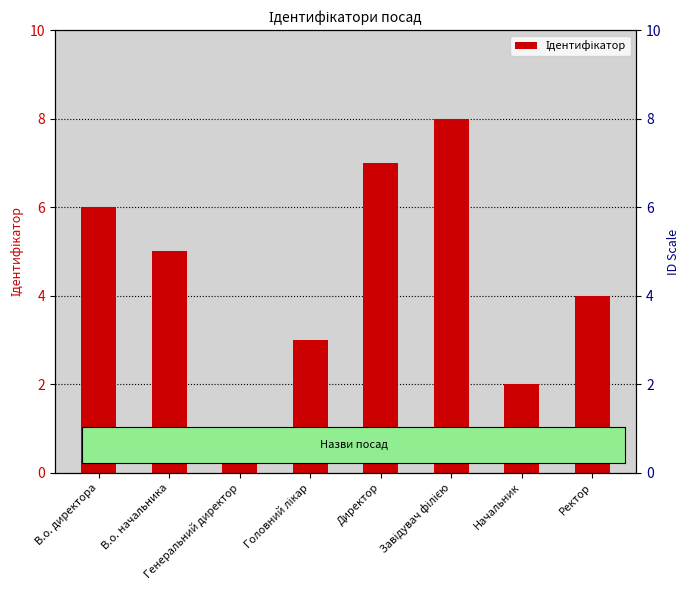

What is the difference between the values at Генеральний директор and Ректор?

3